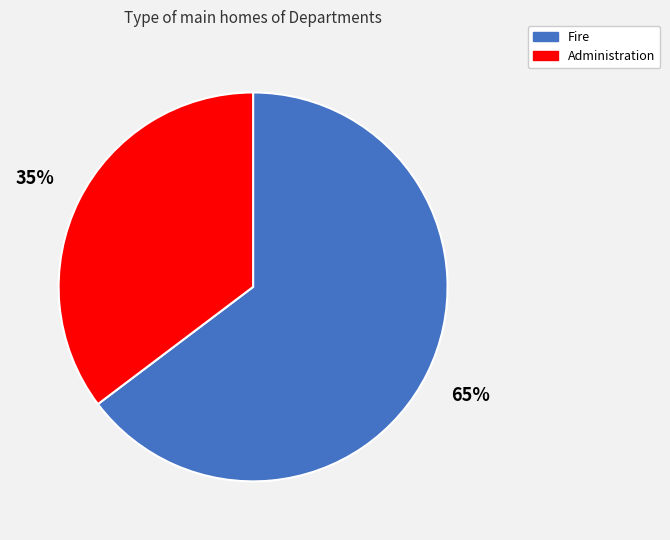

What percentage is the Administration slice, to the nearest percent?

35%